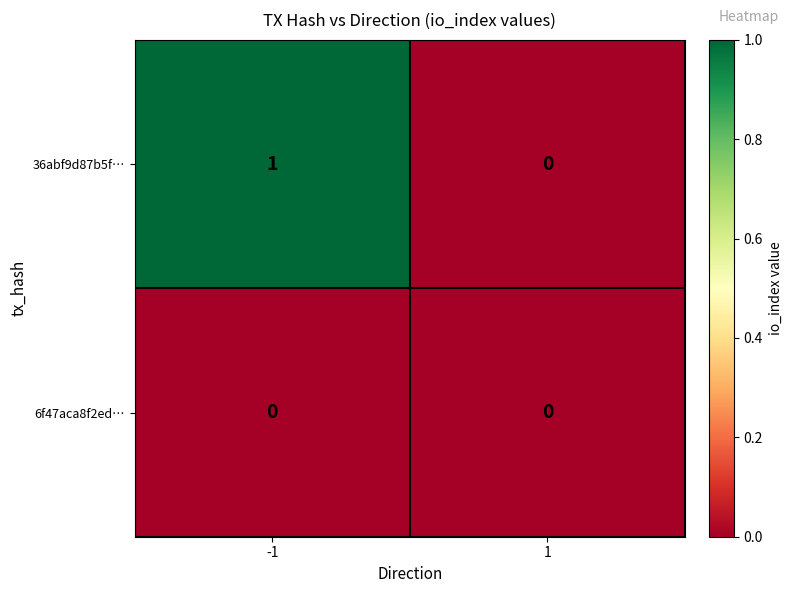

What is the total value across all series at -1?

1